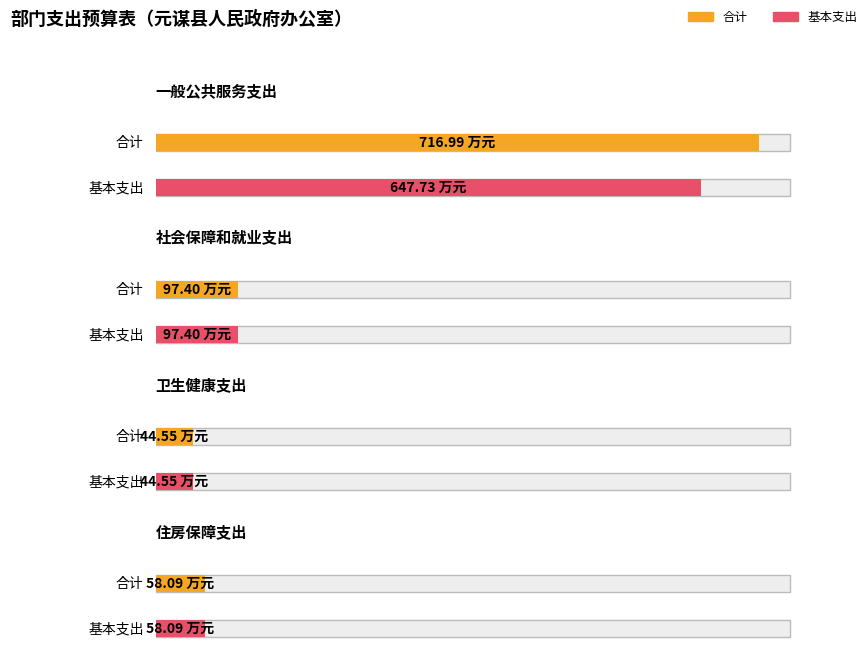

Is it true that 基本支出 equals 647.7 at 一般公共服务支出?

True